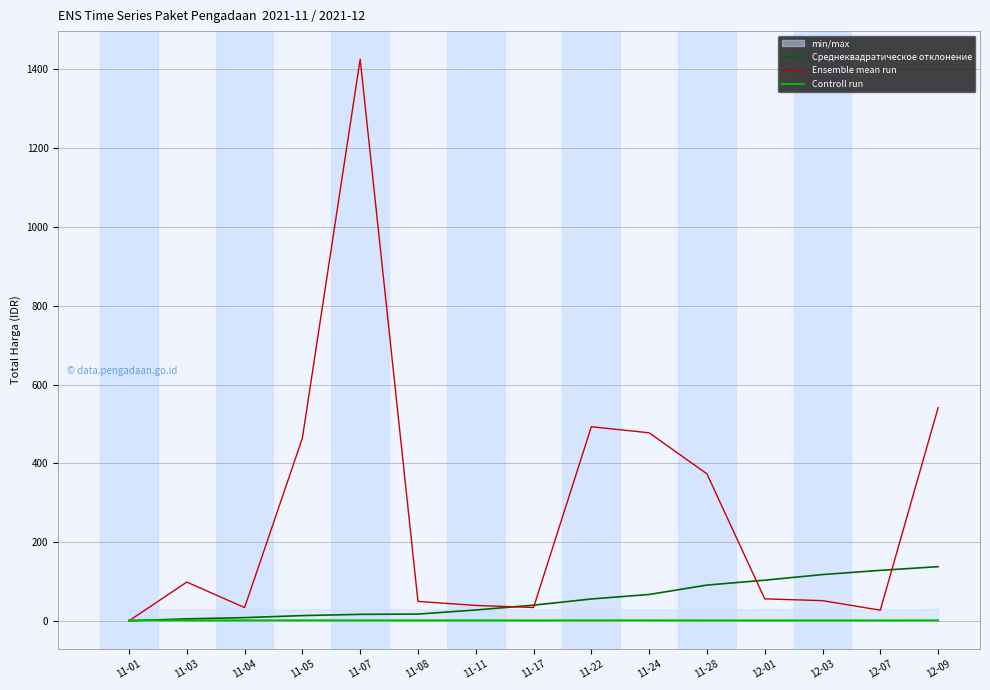

How many interior local valleys does the Ensemble mean run series have?

3